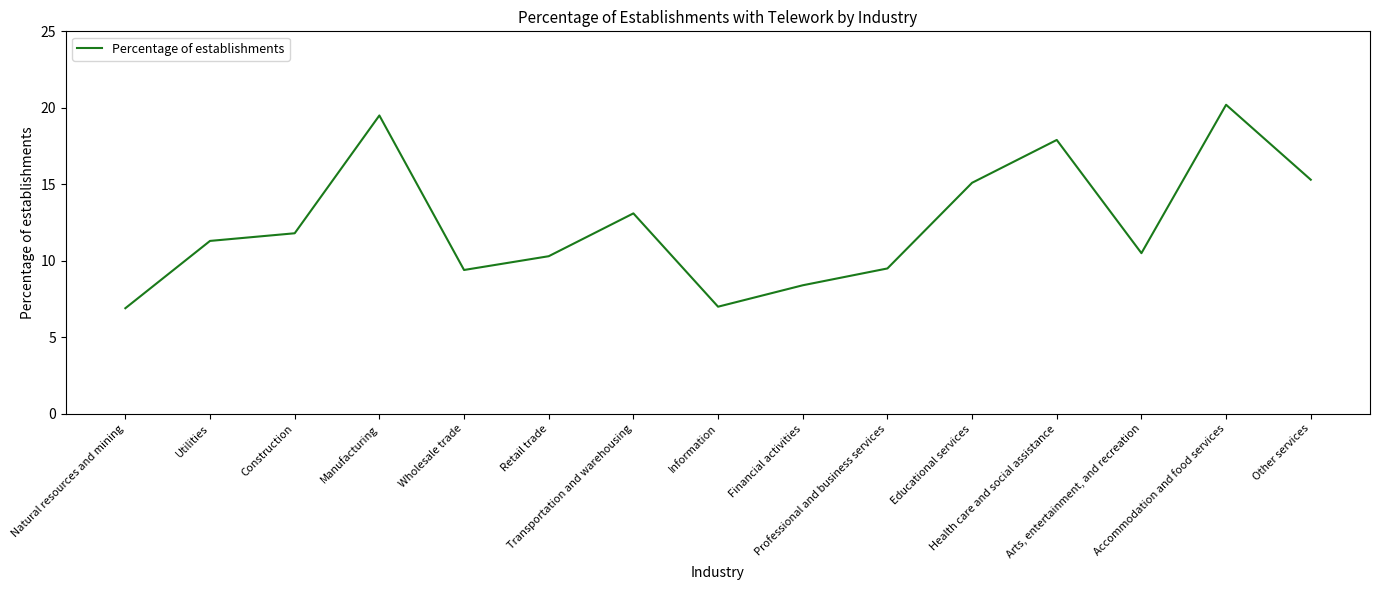

Count the number of values greater than 11.

8